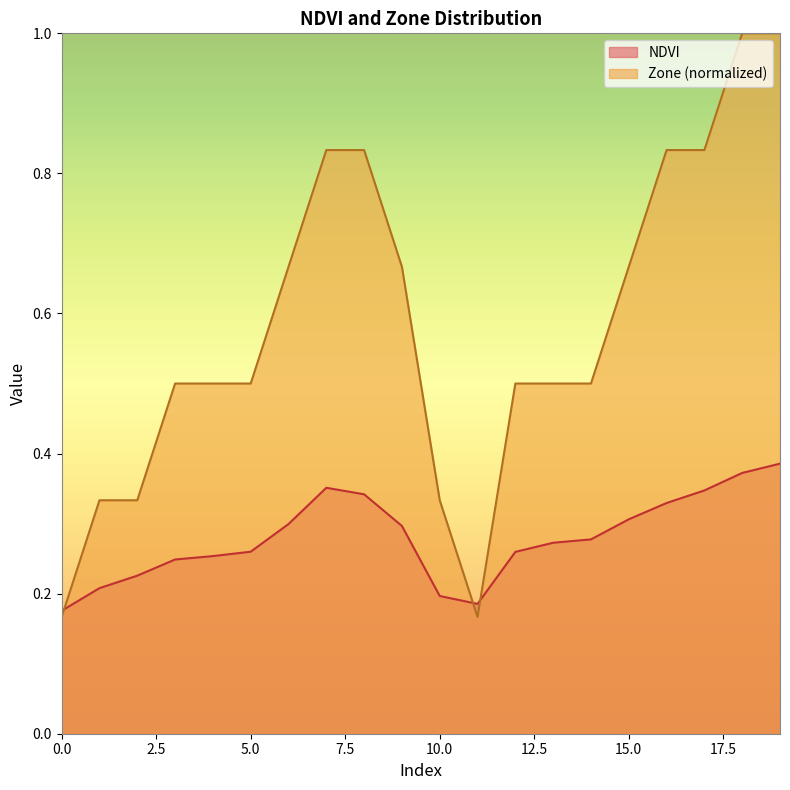

Reading left to right, list all the values displayed in this chart.

NDVI: 0=0.2	1=0.2	2=0.2	3=0.2	4=0.3	5=0.3	6=0.3	7=0.4	8=0.3	9=0.3	10=0.2	11=0.2	12=0.3	13=0.3	14=0.3	15=0.3	16=0.3	17=0.3	18=0.4	19=0.4
Zone: 0=0.2	1=0.3	2=0.3	3=0.5	4=0.5	5=0.5	6=0.7	7=0.8	8=0.8	9=0.7	10=0.3	11=0.2	12=0.5	13=0.5	14=0.5	15=0.7	16=0.8	17=0.8	18=1.0	19=1.0